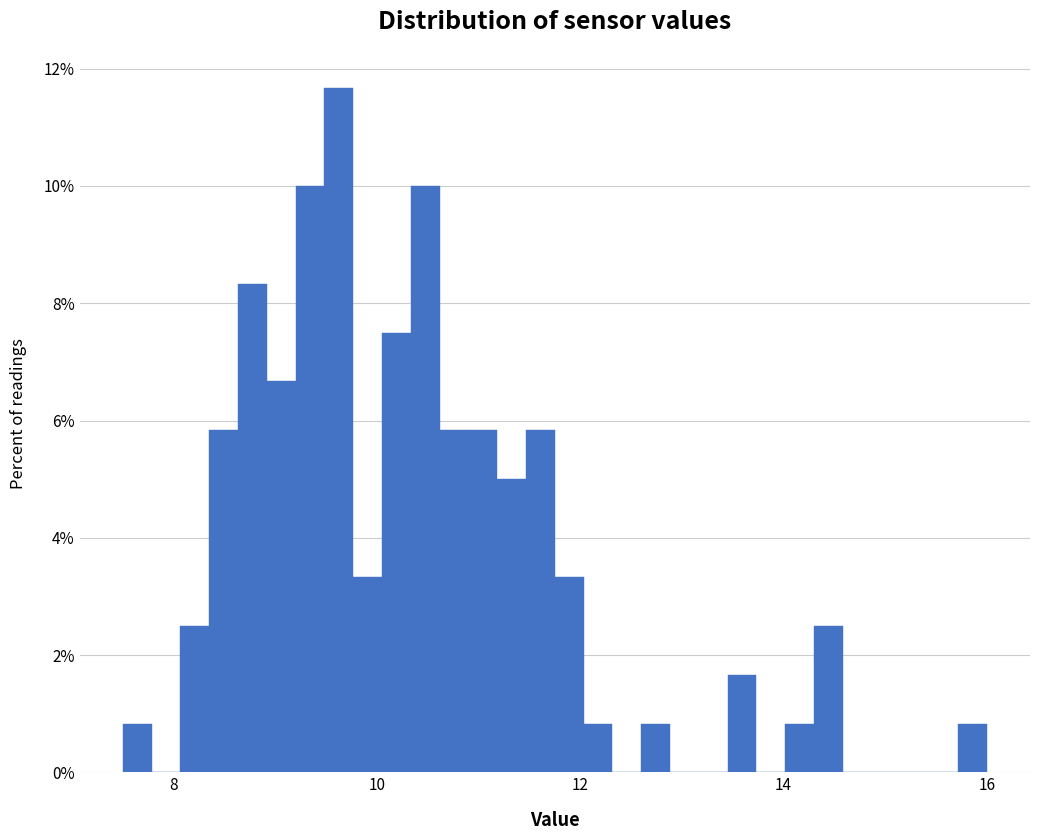

Read against the x-axis, roughly where is the centre of the tallest bar?

9.6